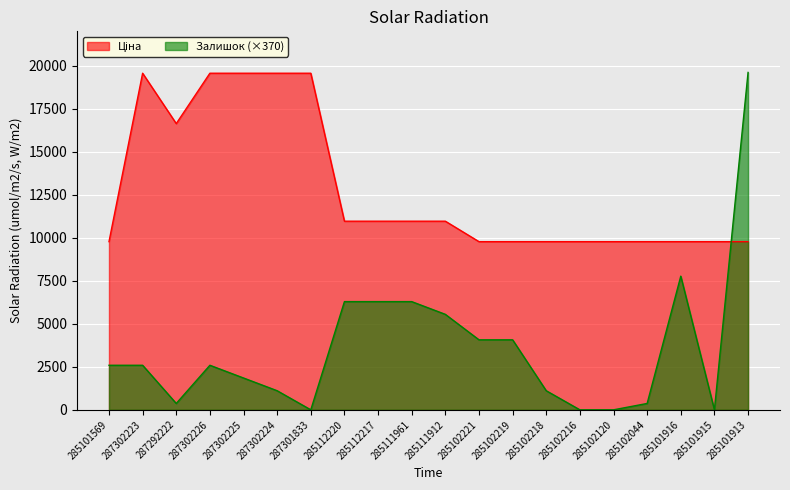

Is it true that Ціна equals 9775.5 at 285101916?

True